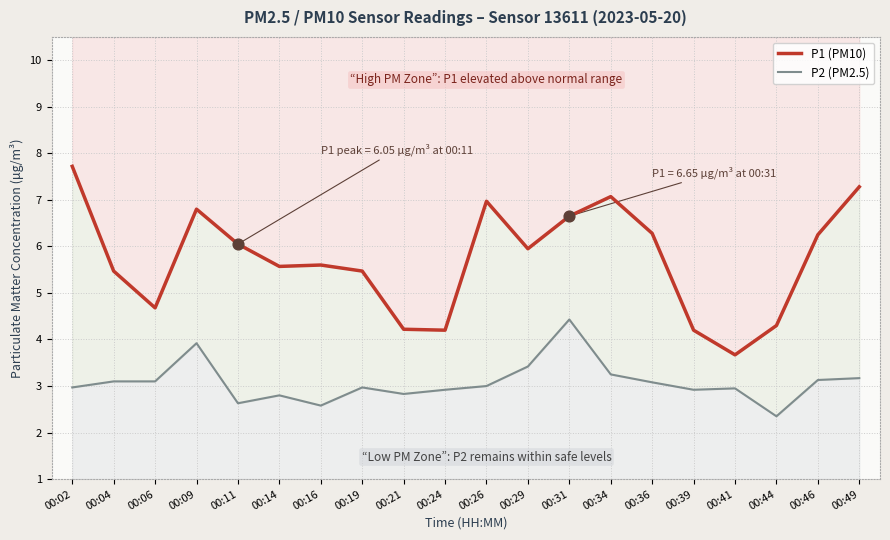

Is the value of P2 (PM2.5) at 00:16 greater than the value of P1 (PM10) at 00:36?

No